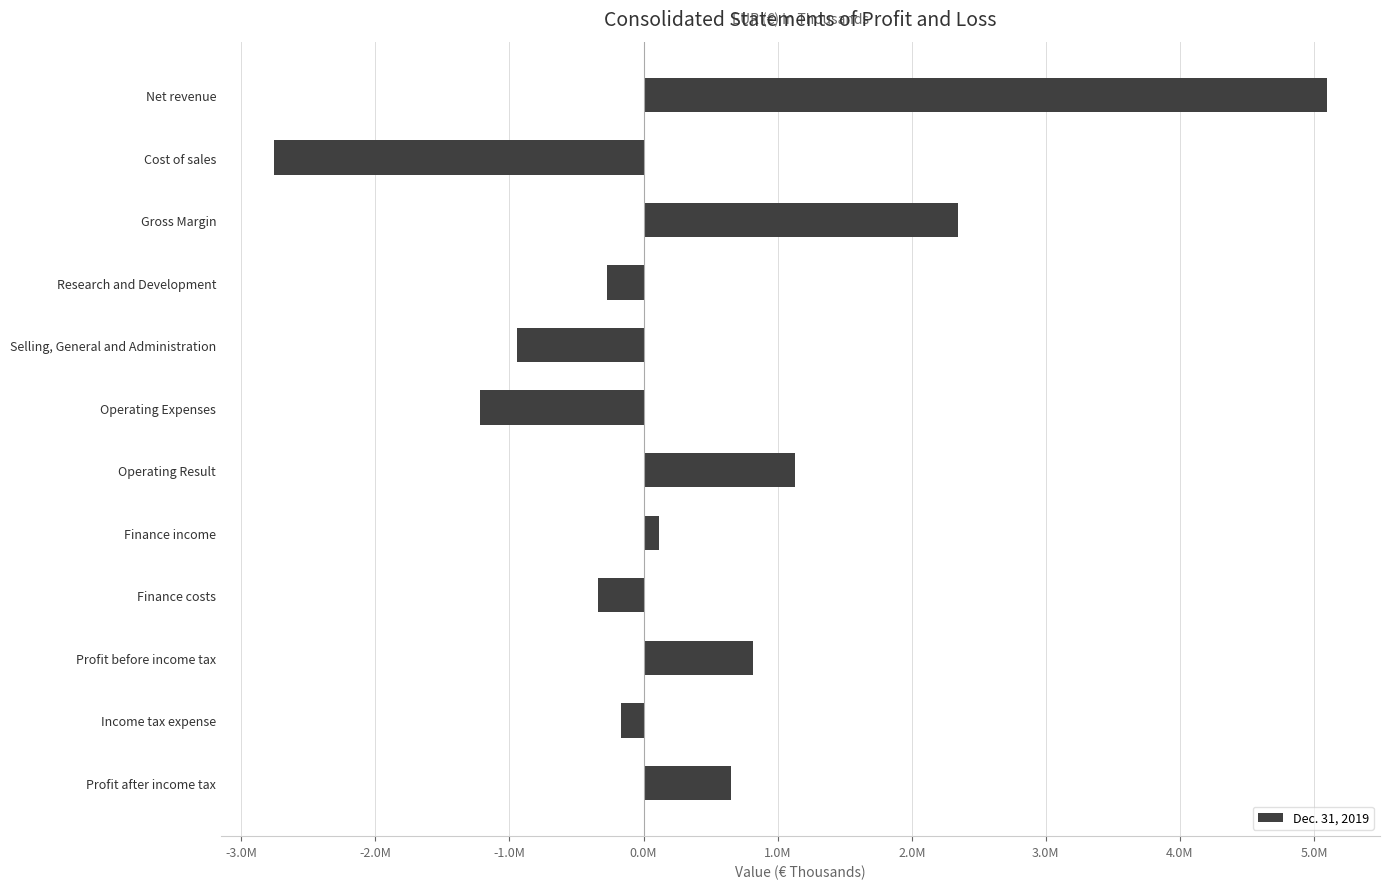

Where is the data nearest to the value 1170616?

Operating Result